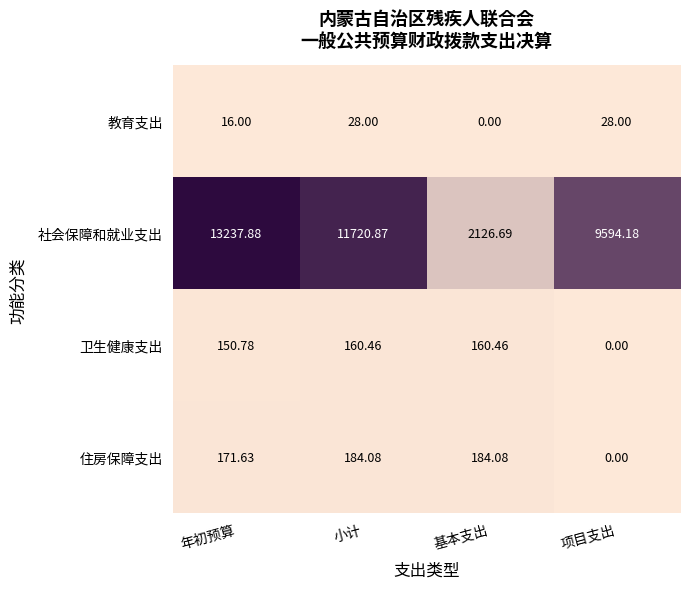

Rank the series by their maximum value, from lowest to highest.

教育支出, 卫生健康支出, 住房保障支出, 社会保障和就业支出